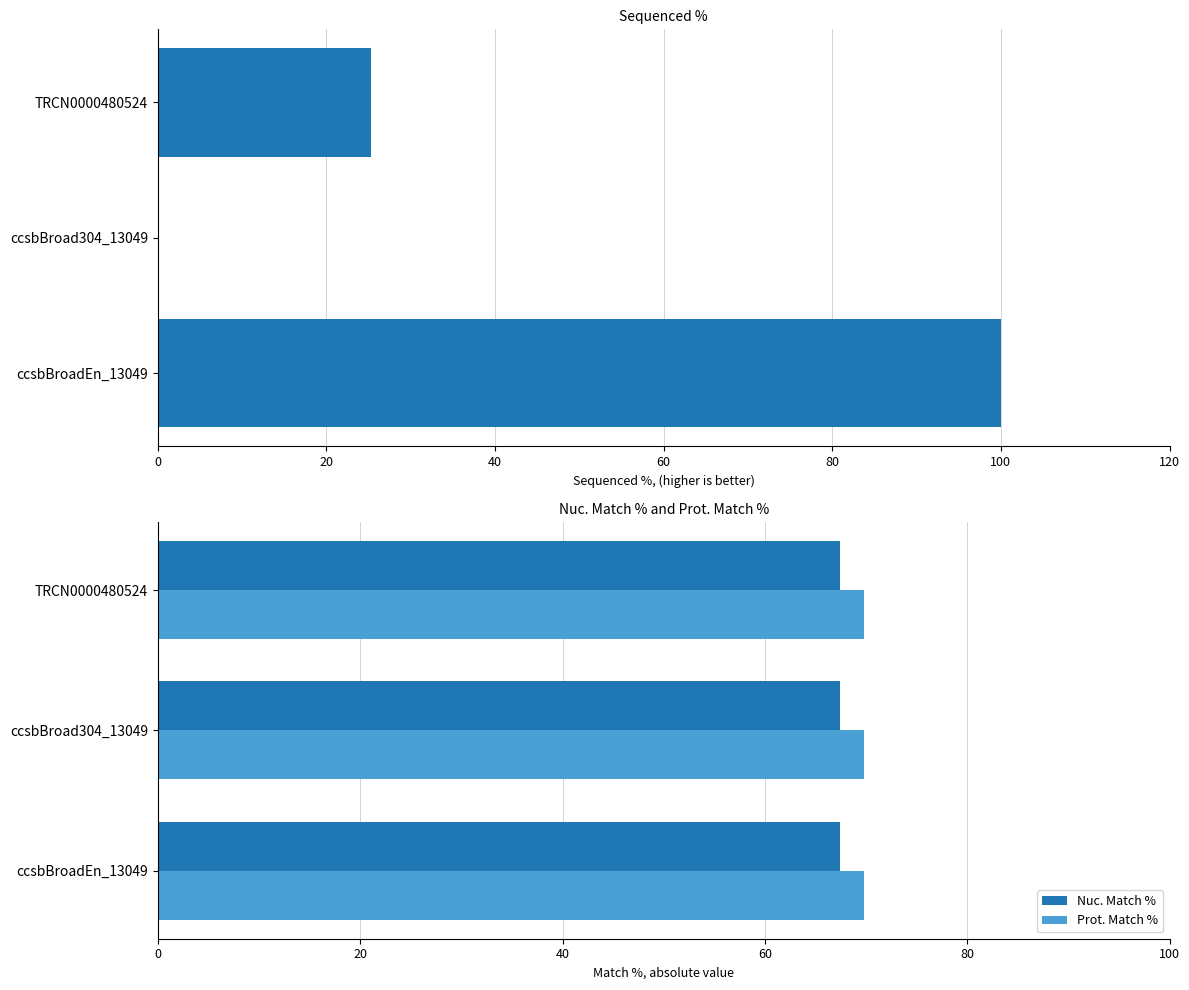

The value of Nuc. Match % at ccsbBroad304_13049 is 67.4. True or false?

True